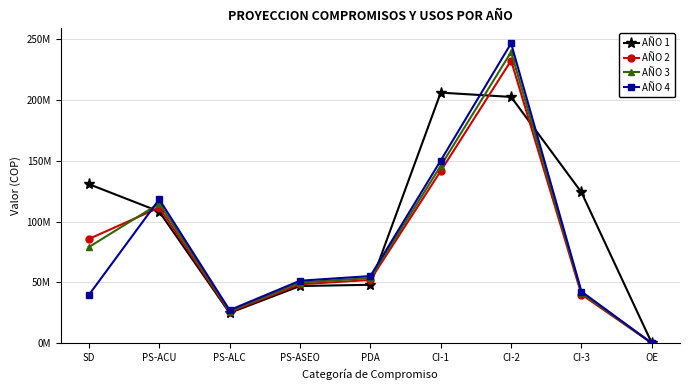

What is the label of the 5th point from the left?

PDA